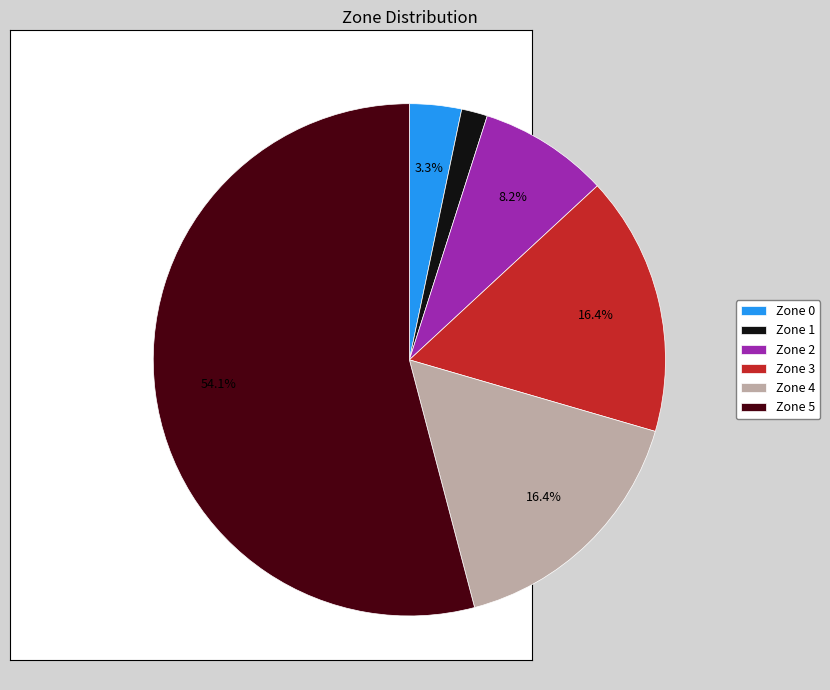

Combined, do Zone 4 and Zone 1 account for over 50%?

No